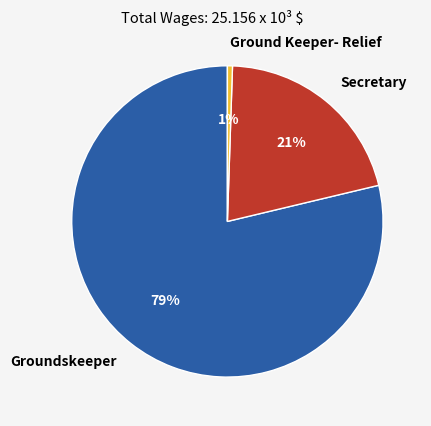

Which category has the biggest portion of the pie?

Groundskeeper